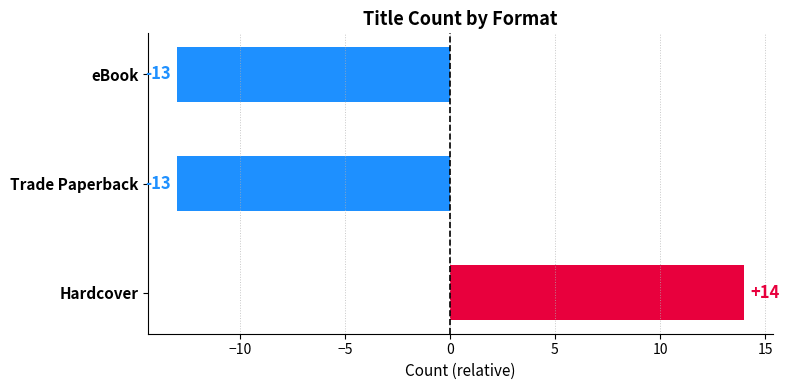

What is the difference between the maximum and minimum values?

27